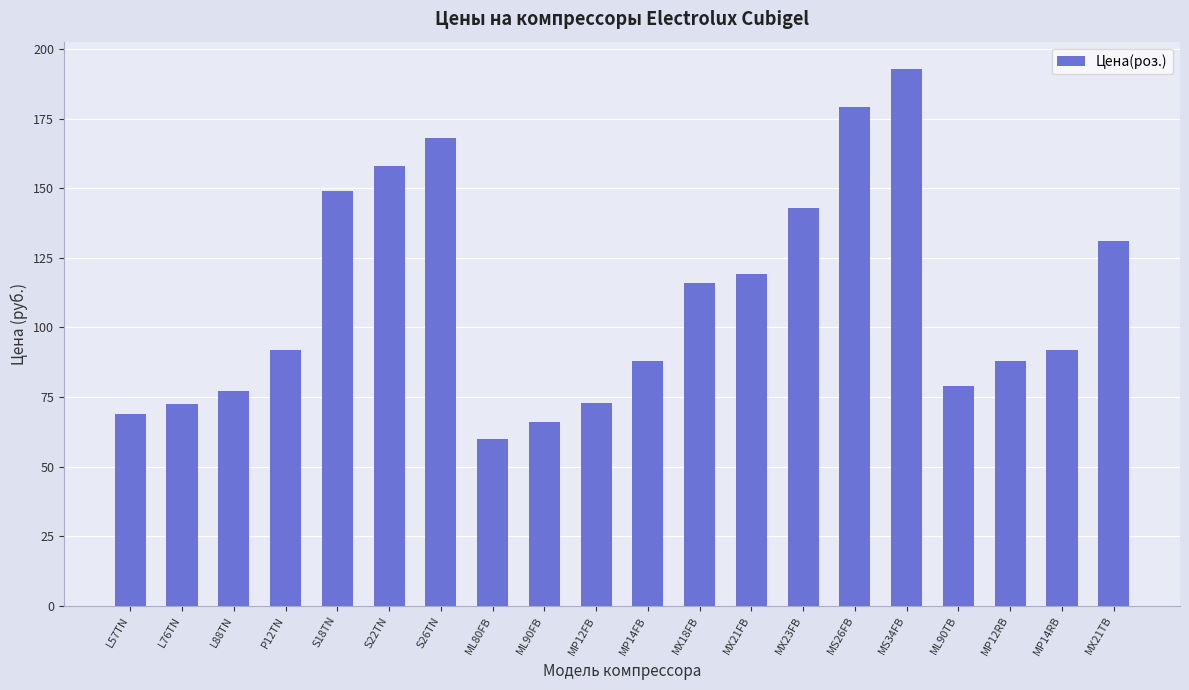

What is the sum of all values?

2212.5